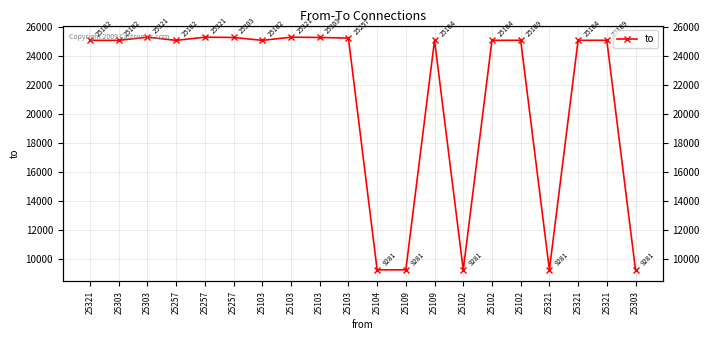

How many points are higher than both their immediate neighbors (excluding endpoints)?

6